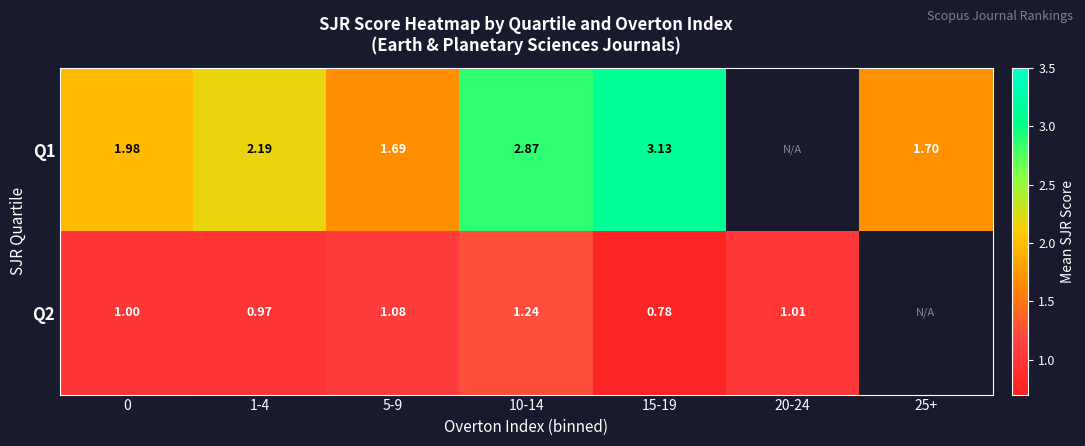

Count the number of categories in the chart.

7